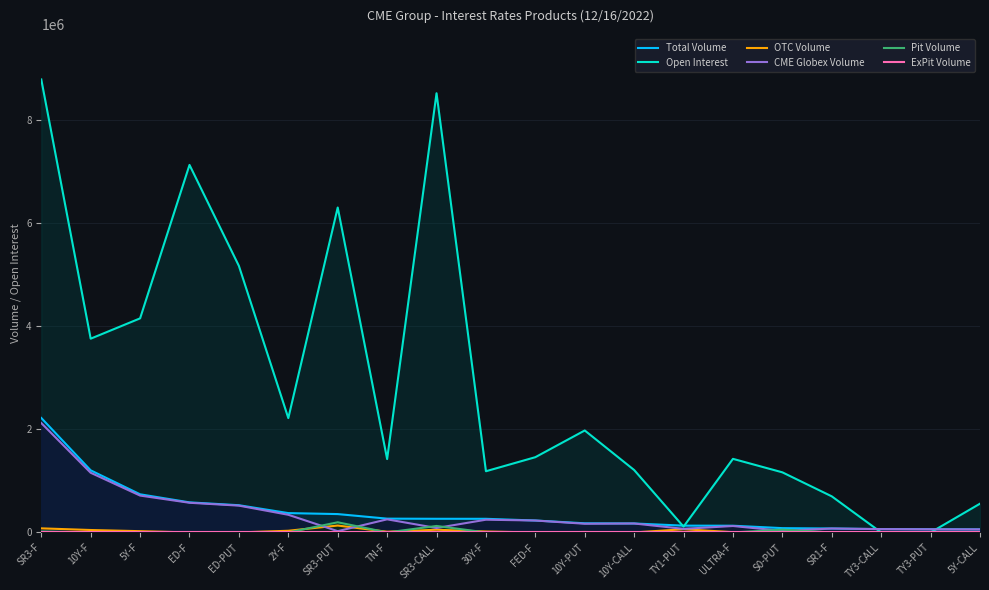

True or false: Total Volume and CME Globex Volume intersect in this chart.

False